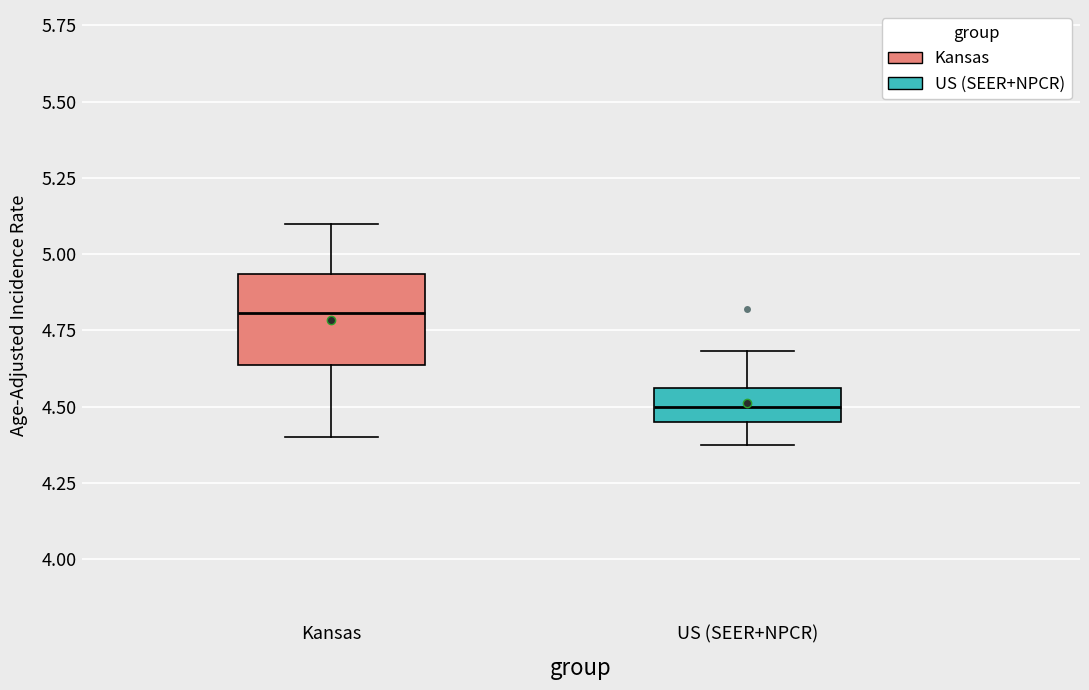

Reading left to right, transcribe this box plot: for each box, give where its median line is, the range the box spans, and where its two whiskers end, as read against the y-axis. The values are not printed on the chart, so give them approximately, as read against the axis.

Kansas: median 4.80, box 4.65 to 4.95, whiskers 4.40 to 5.10
US (SEER+NPCR): median 4.50, box 4.45 to 4.55, whiskers 4.35 to 4.70